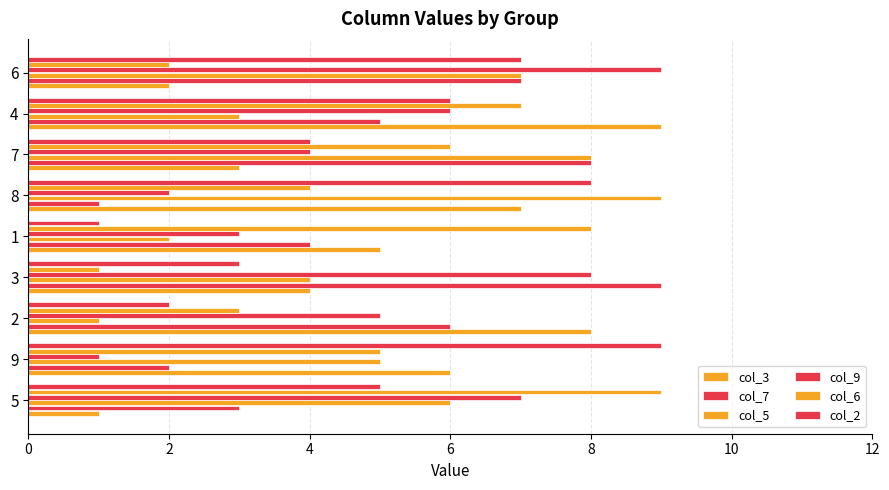

How many values in the col_2 series are below 5?

4